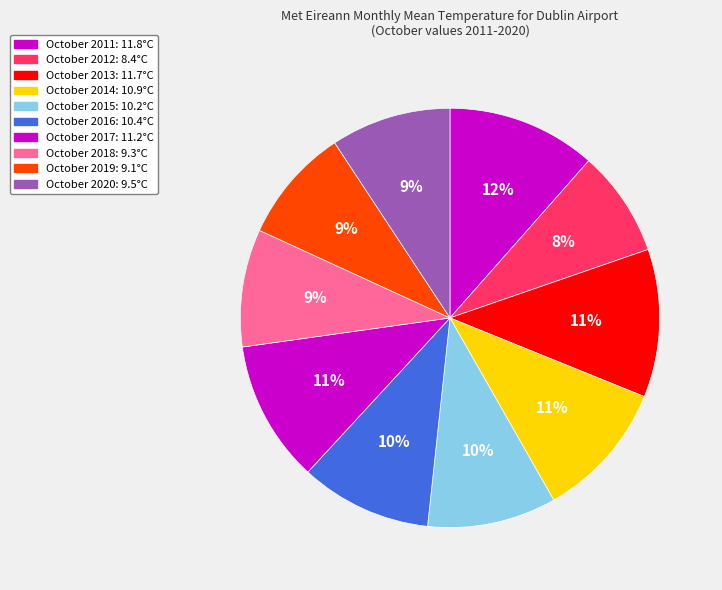

Does any single category account for the majority?

No